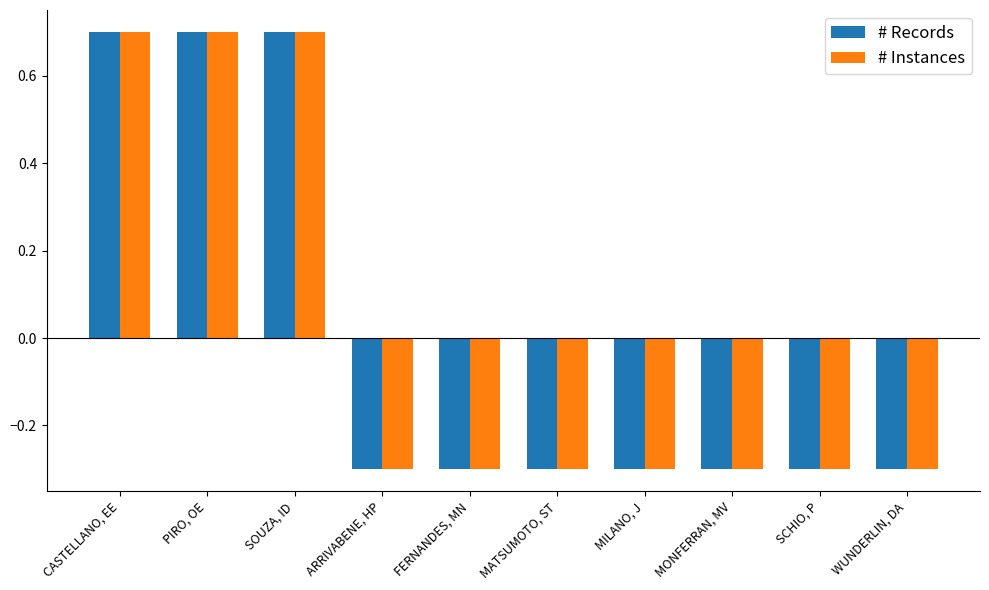

What are all the series names shown in the legend?

# Records, # Instances